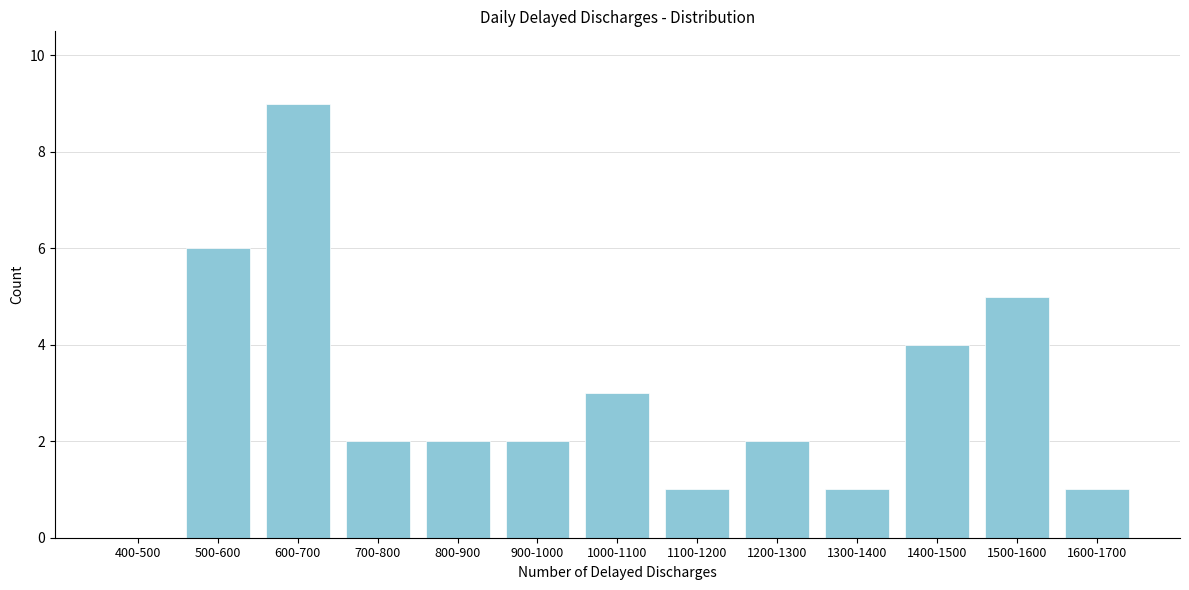

Reading right to left, transcribe all the data shown in this chart.

1600-1700=1	1500-1600=5	1400-1500=4	1300-1400=1	1200-1300=2	1100-1200=1	1000-1100=3	900-1000=2	800-900=2	700-800=2	600-700=9	500-600=6	400-500=0